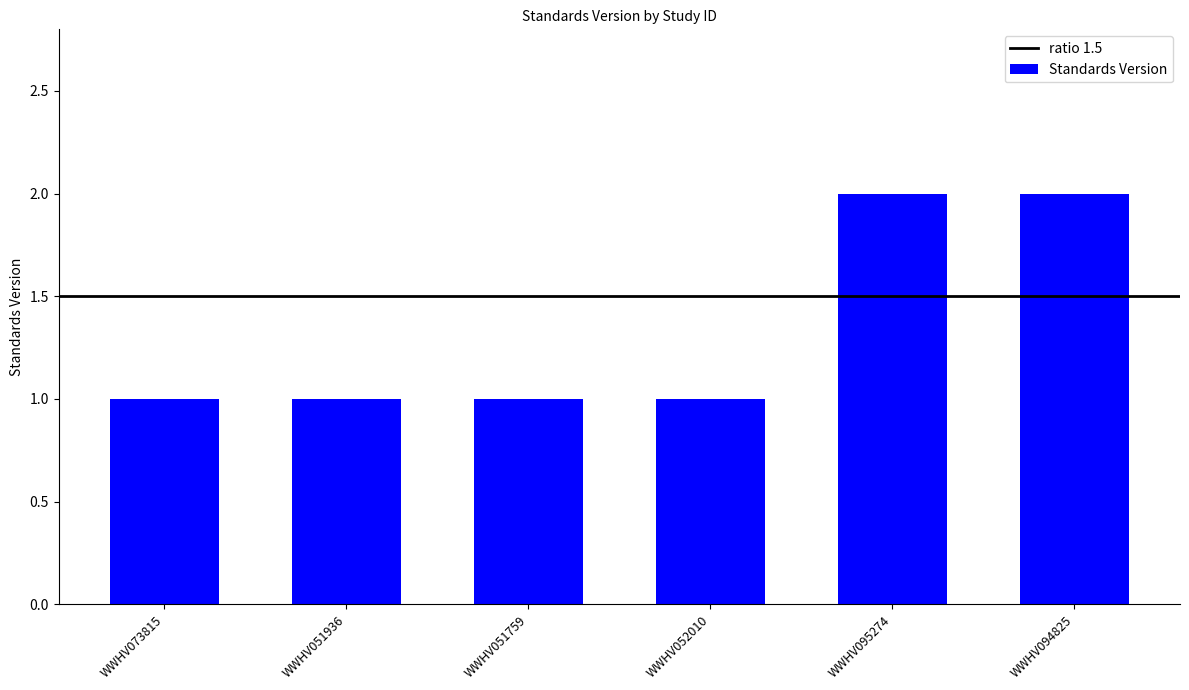

The chart shows a value of 2 at WWHV051759. True or false?

False